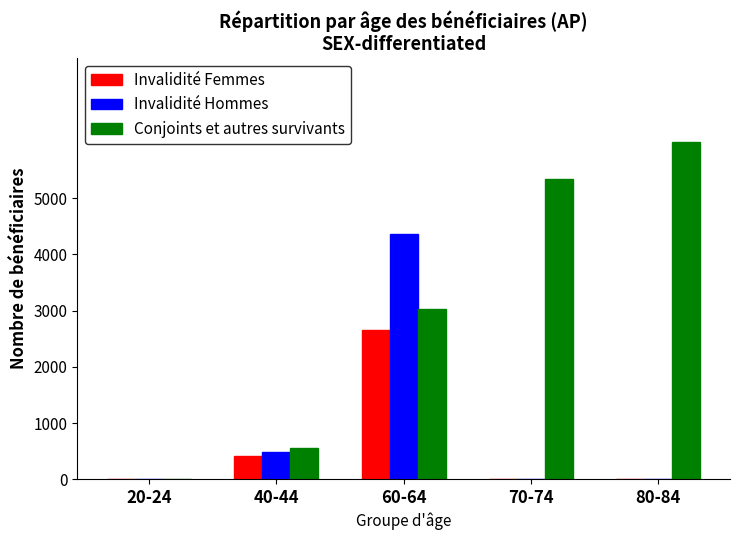

At which label is Invalidité Hommes closest to 2178?

40-44